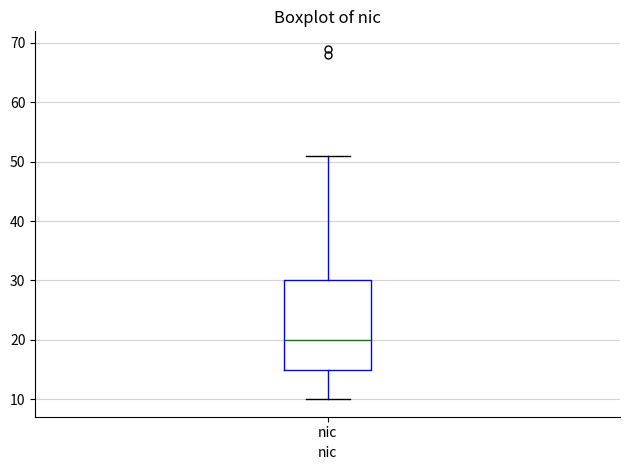

Transcribe this box plot: give where the median line is, the range the box spans, and where the two whiskers end, as read against the y-axis. The values are not printed on the chart, so give them approximately, as read against the axis.

median 20, box 15 to 30, whiskers 10 to 51